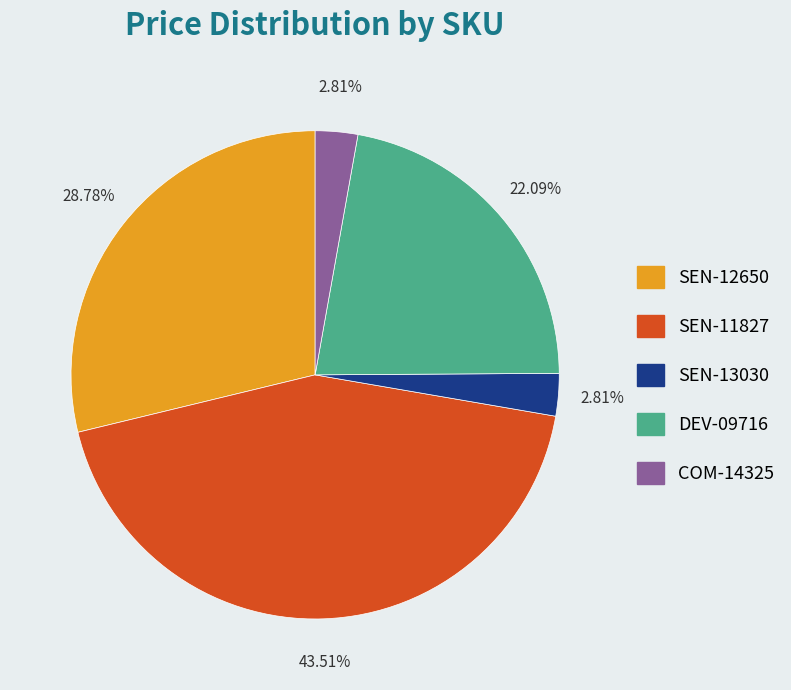

To the nearest percent, what is the average slice percentage?

20%